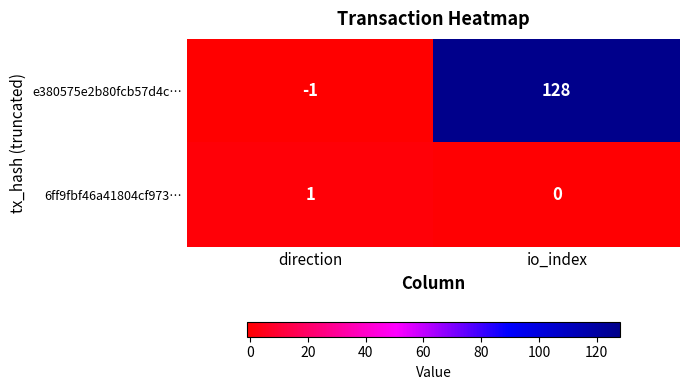

What is the difference between the highest and lowest values at io_index?

128